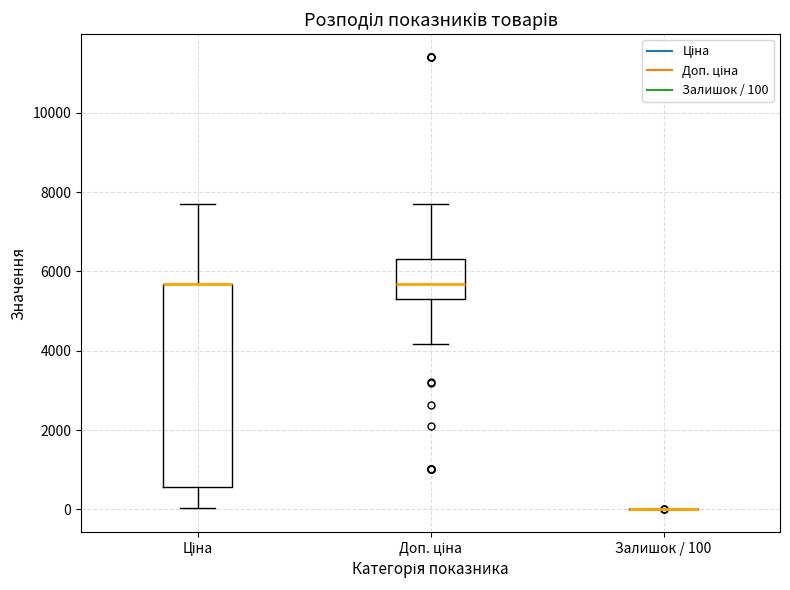

Which box is the tallest, from its lower edge to its upper edge?

Ціна